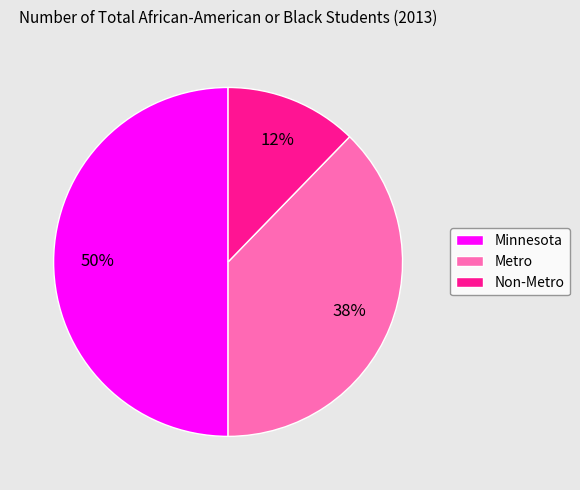

Combined, do Metro and Minnesota account for over 50%?

Yes